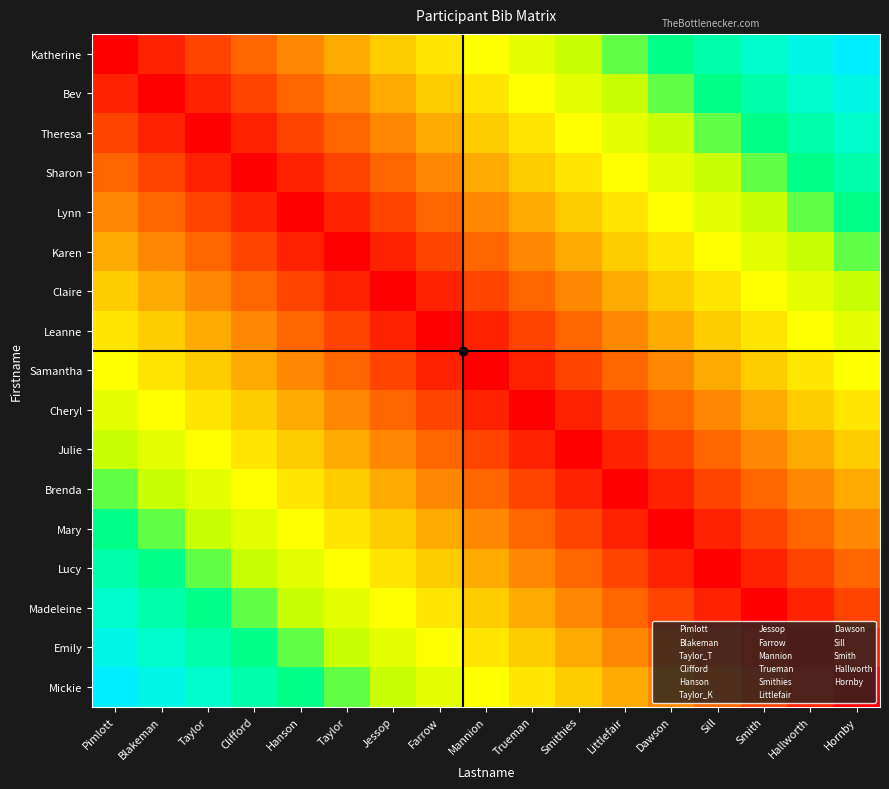

Reading left to right, list all the values displayed in this chart.

Katherine: Pimlott=0.0	Blakeman=0.1	Taylor=0.1	Clifford=0.2	Hanson=0.2	Taylor=0.3	Jessop=0.4	Farrow=0.4	Mannion=0.5	Trueman=0.6	Smithies=0.6	Littlefair=0.7	Dawson=0.8	Sill=0.8	Smith=0.9	Hallworth=0.9	Hornby=1.0
Bev: Pimlott=0.1	Blakeman=0.0	Taylor=0.1	Clifford=0.1	Hanson=0.2	Taylor=0.2	Jessop=0.3	Farrow=0.4	Mannion=0.4	Trueman=0.5	Smithies=0.6	Littlefair=0.6	Dawson=0.7	Sill=0.8	Smith=0.8	Hallworth=0.9	Hornby=0.9
Theresa: Pimlott=0.1	Blakeman=0.1	Taylor=0.0	Clifford=0.1	Hanson=0.1	Taylor=0.2	Jessop=0.2	Farrow=0.3	Mannion=0.4	Trueman=0.4	Smithies=0.5	Littlefair=0.6	Dawson=0.6	Sill=0.7	Smith=0.8	Hallworth=0.8	Hornby=0.9
Sharon: Pimlott=0.2	Blakeman=0.1	Taylor=0.1	Clifford=0.0	Hanson=0.1	Taylor=0.1	Jessop=0.2	Farrow=0.2	Mannion=0.3	Trueman=0.4	Smithies=0.4	Littlefair=0.5	Dawson=0.6	Sill=0.6	Smith=0.7	Hallworth=0.8	Hornby=0.8
Lynn: Pimlott=0.2	Blakeman=0.2	Taylor=0.1	Clifford=0.1	Hanson=0.0	Taylor=0.1	Jessop=0.1	Farrow=0.2	Mannion=0.2	Trueman=0.3	Smithies=0.4	Littlefair=0.4	Dawson=0.5	Sill=0.6	Smith=0.6	Hallworth=0.7	Hornby=0.8
Karen: Pimlott=0.3	Blakeman=0.2	Taylor=0.2	Clifford=0.1	Hanson=0.1	Taylor=0.0	Jessop=0.1	Farrow=0.1	Mannion=0.2	Trueman=0.2	Smithies=0.3	Littlefair=0.4	Dawson=0.4	Sill=0.5	Smith=0.6	Hallworth=0.6	Hornby=0.7
Claire: Pimlott=0.4	Blakeman=0.3	Taylor=0.2	Clifford=0.2	Hanson=0.1	Taylor=0.1	Jessop=0.0	Farrow=0.1	Mannion=0.1	Trueman=0.2	Smithies=0.2	Littlefair=0.3	Dawson=0.4	Sill=0.4	Smith=0.5	Hallworth=0.6	Hornby=0.6
Leanne: Pimlott=0.4	Blakeman=0.4	Taylor=0.3	Clifford=0.2	Hanson=0.2	Taylor=0.1	Jessop=0.1	Farrow=0.0	Mannion=0.1	Trueman=0.1	Smithies=0.2	Littlefair=0.2	Dawson=0.3	Sill=0.4	Smith=0.4	Hallworth=0.5	Hornby=0.6
Samantha: Pimlott=0.5	Blakeman=0.4	Taylor=0.4	Clifford=0.3	Hanson=0.2	Taylor=0.2	Jessop=0.1	Farrow=0.1	Mannion=0.0	Trueman=0.1	Smithies=0.1	Littlefair=0.2	Dawson=0.2	Sill=0.3	Smith=0.4	Hallworth=0.4	Hornby=0.5
Cheryl: Pimlott=0.6	Blakeman=0.5	Taylor=0.4	Clifford=0.4	Hanson=0.3	Taylor=0.2	Jessop=0.2	Farrow=0.1	Mannion=0.1	Trueman=0.0	Smithies=0.1	Littlefair=0.1	Dawson=0.2	Sill=0.2	Smith=0.3	Hallworth=0.4	Hornby=0.4
Julie: Pimlott=0.6	Blakeman=0.6	Taylor=0.5	Clifford=0.4	Hanson=0.4	Taylor=0.3	Jessop=0.2	Farrow=0.2	Mannion=0.1	Trueman=0.1	Smithies=0.0	Littlefair=0.1	Dawson=0.1	Sill=0.2	Smith=0.2	Hallworth=0.3	Hornby=0.4
Brenda: Pimlott=0.7	Blakeman=0.6	Taylor=0.6	Clifford=0.5	Hanson=0.4	Taylor=0.4	Jessop=0.3	Farrow=0.2	Mannion=0.2	Trueman=0.1	Smithies=0.1	Littlefair=0.0	Dawson=0.1	Sill=0.1	Smith=0.2	Hallworth=0.2	Hornby=0.3
Mary: Pimlott=0.8	Blakeman=0.7	Taylor=0.6	Clifford=0.6	Hanson=0.5	Taylor=0.4	Jessop=0.4	Farrow=0.3	Mannion=0.2	Trueman=0.2	Smithies=0.1	Littlefair=0.1	Dawson=0.0	Sill=0.1	Smith=0.1	Hallworth=0.2	Hornby=0.2
Lucy: Pimlott=0.8	Blakeman=0.8	Taylor=0.7	Clifford=0.6	Hanson=0.6	Taylor=0.5	Jessop=0.4	Farrow=0.4	Mannion=0.3	Trueman=0.2	Smithies=0.2	Littlefair=0.1	Dawson=0.1	Sill=0.0	Smith=0.1	Hallworth=0.1	Hornby=0.2
Madeleine: Pimlott=0.9	Blakeman=0.8	Taylor=0.8	Clifford=0.7	Hanson=0.6	Taylor=0.6	Jessop=0.5	Farrow=0.4	Mannion=0.4	Trueman=0.3	Smithies=0.2	Littlefair=0.2	Dawson=0.1	Sill=0.1	Smith=0.0	Hallworth=0.1	Hornby=0.1
Emily: Pimlott=0.9	Blakeman=0.9	Taylor=0.8	Clifford=0.8	Hanson=0.7	Taylor=0.6	Jessop=0.6	Farrow=0.5	Mannion=0.4	Trueman=0.4	Smithies=0.3	Littlefair=0.2	Dawson=0.2	Sill=0.1	Smith=0.1	Hallworth=0.0	Hornby=0.1
Mickie: Pimlott=1.0	Blakeman=0.9	Taylor=0.9	Clifford=0.8	Hanson=0.8	Taylor=0.7	Jessop=0.6	Farrow=0.6	Mannion=0.5	Trueman=0.4	Smithies=0.4	Littlefair=0.3	Dawson=0.2	Sill=0.2	Smith=0.1	Hallworth=0.1	Hornby=0.0